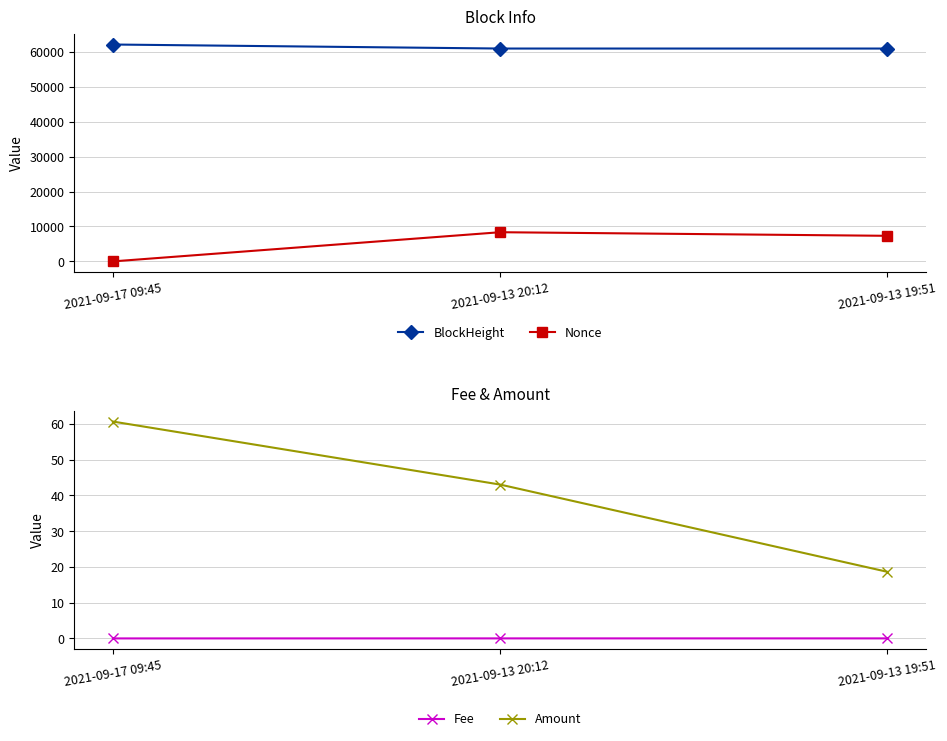

Reading left to right, list all the values displayed in this chart.

BlockHeight: 62160.0	61007.0	61004.0
Nonce: 0.0	8361.0	7330.0
Fee: 0.0	0.0	0.0
Amount: 60.6	43.0	18.6